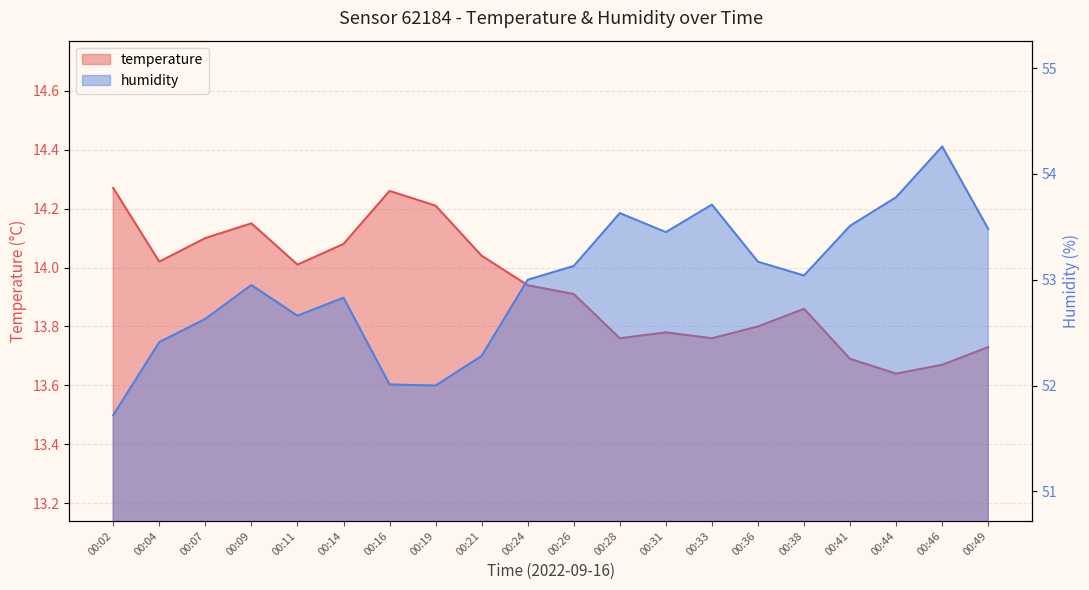

Between 00:14 and 00:28, which is larger?

00:14